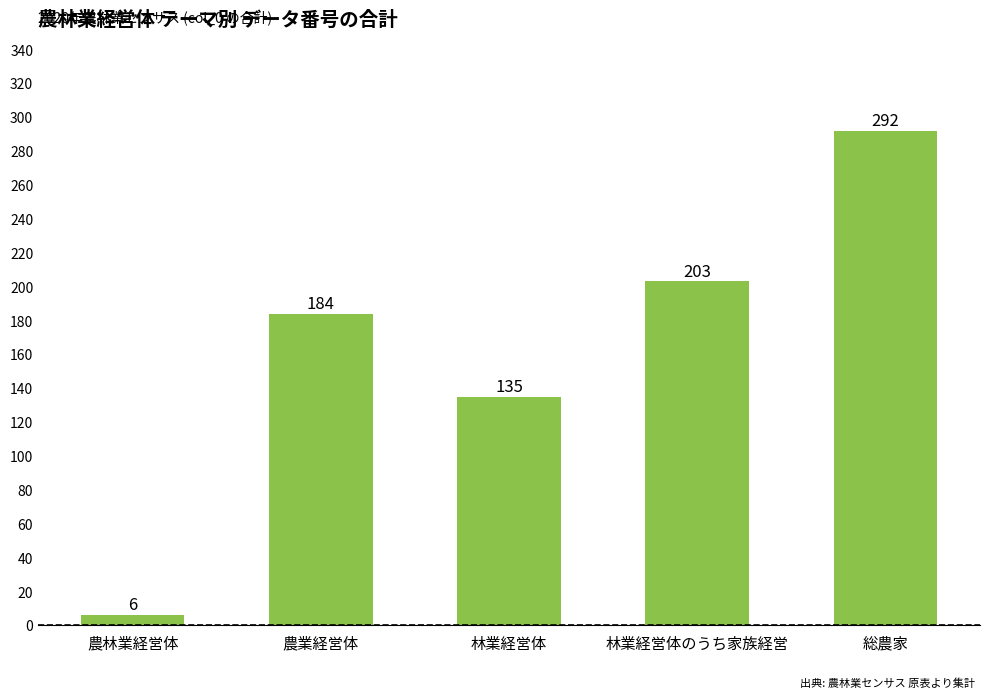

What is the difference between the values at 農業経営体 and 林業経営体のうち家族経営?

19